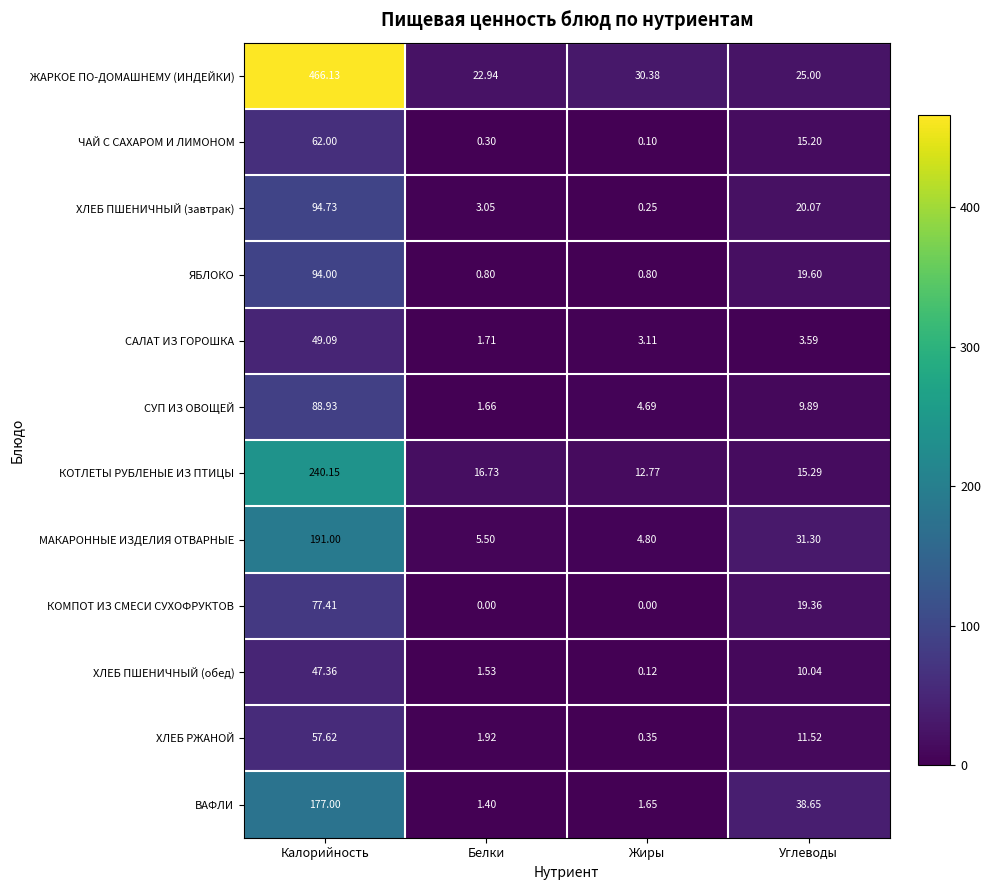

Between Жиры and Углеводы, which series saw the biggest shift?

ВАФЛИ